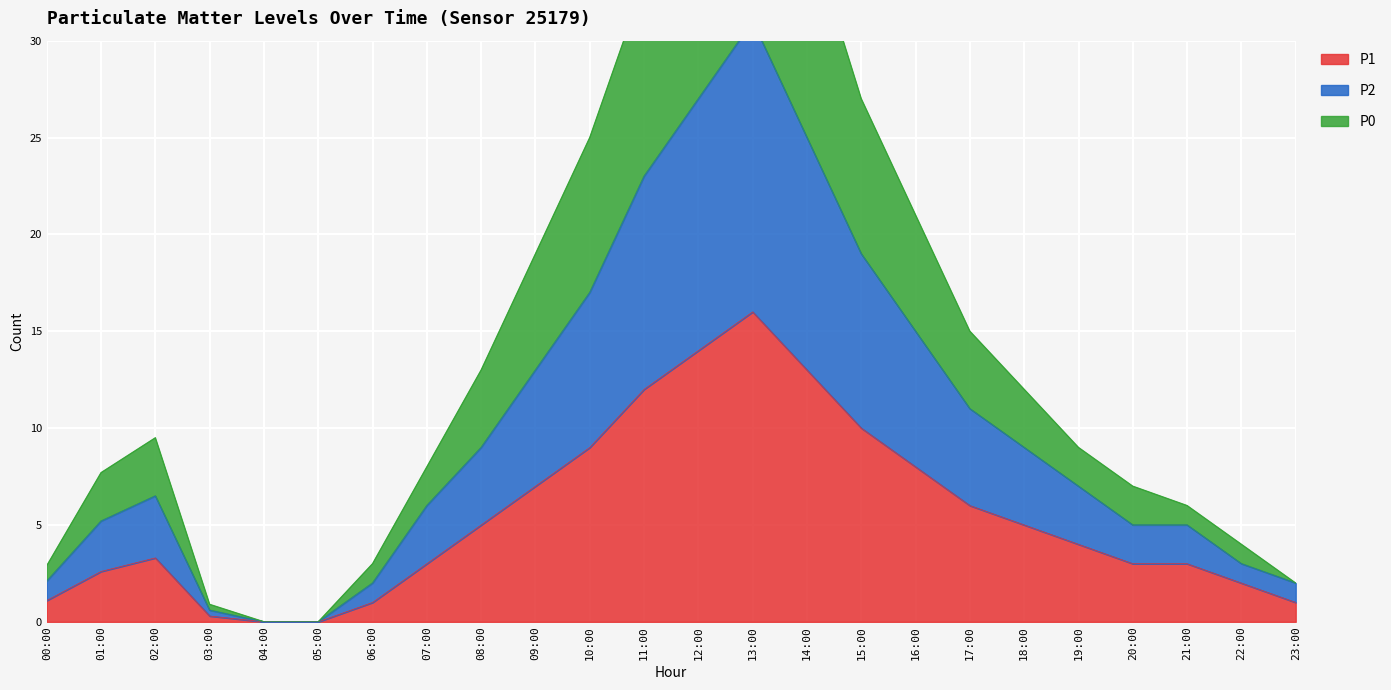

True or false: P1 has a value of 4.5 at 01:00.

False